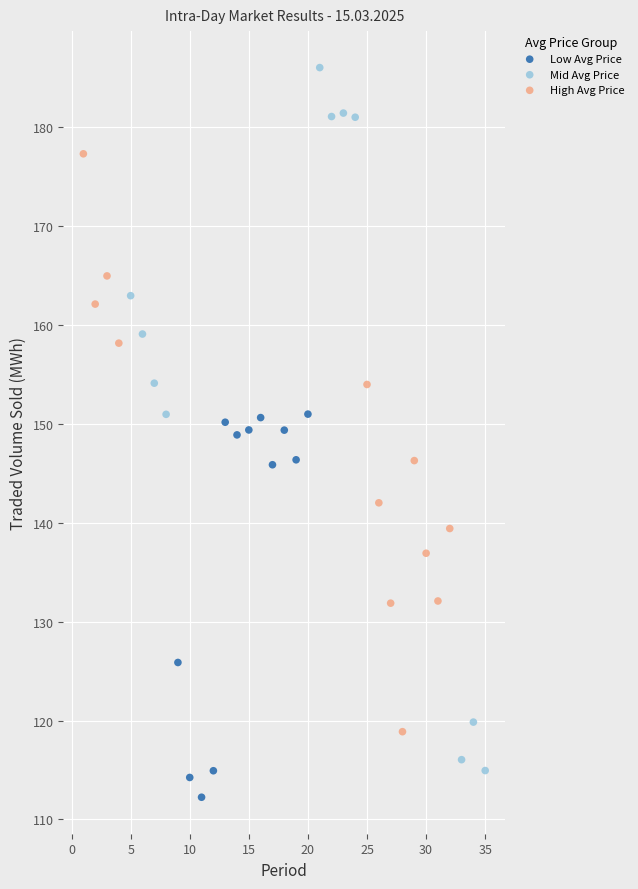

Which series contains the highest Y value?

Mid Avg Price